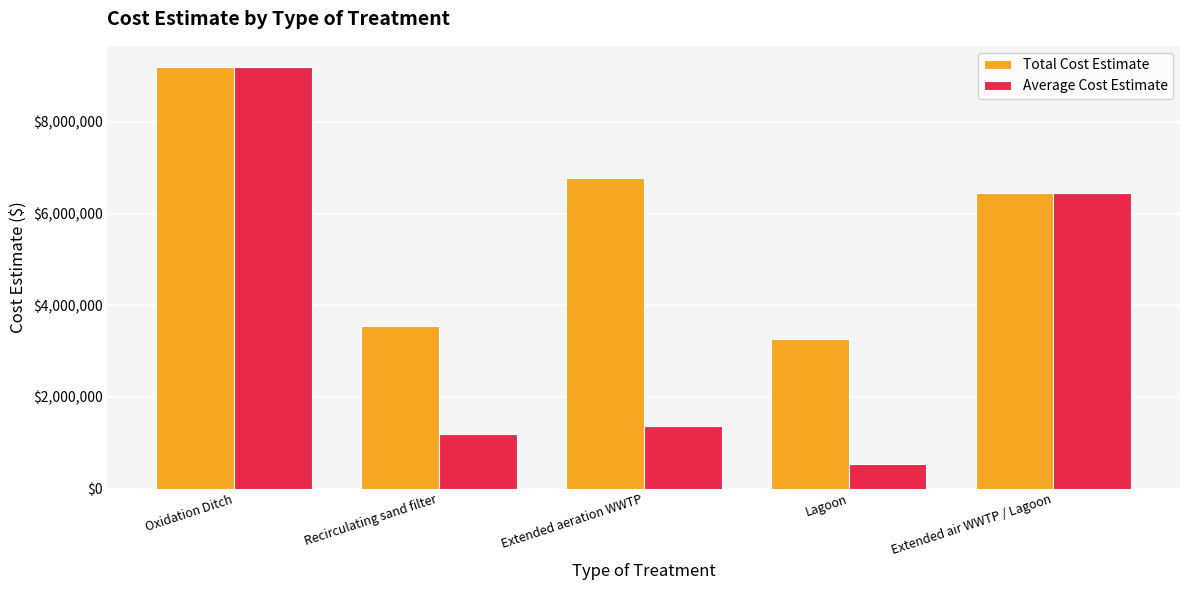

List the labels in order of Average Cost Estimate value, largest first.

Oxidation Ditch, Extended air WWTP / Lagoon, Extended aeration WWTP, Recirculating sand filter, Lagoon